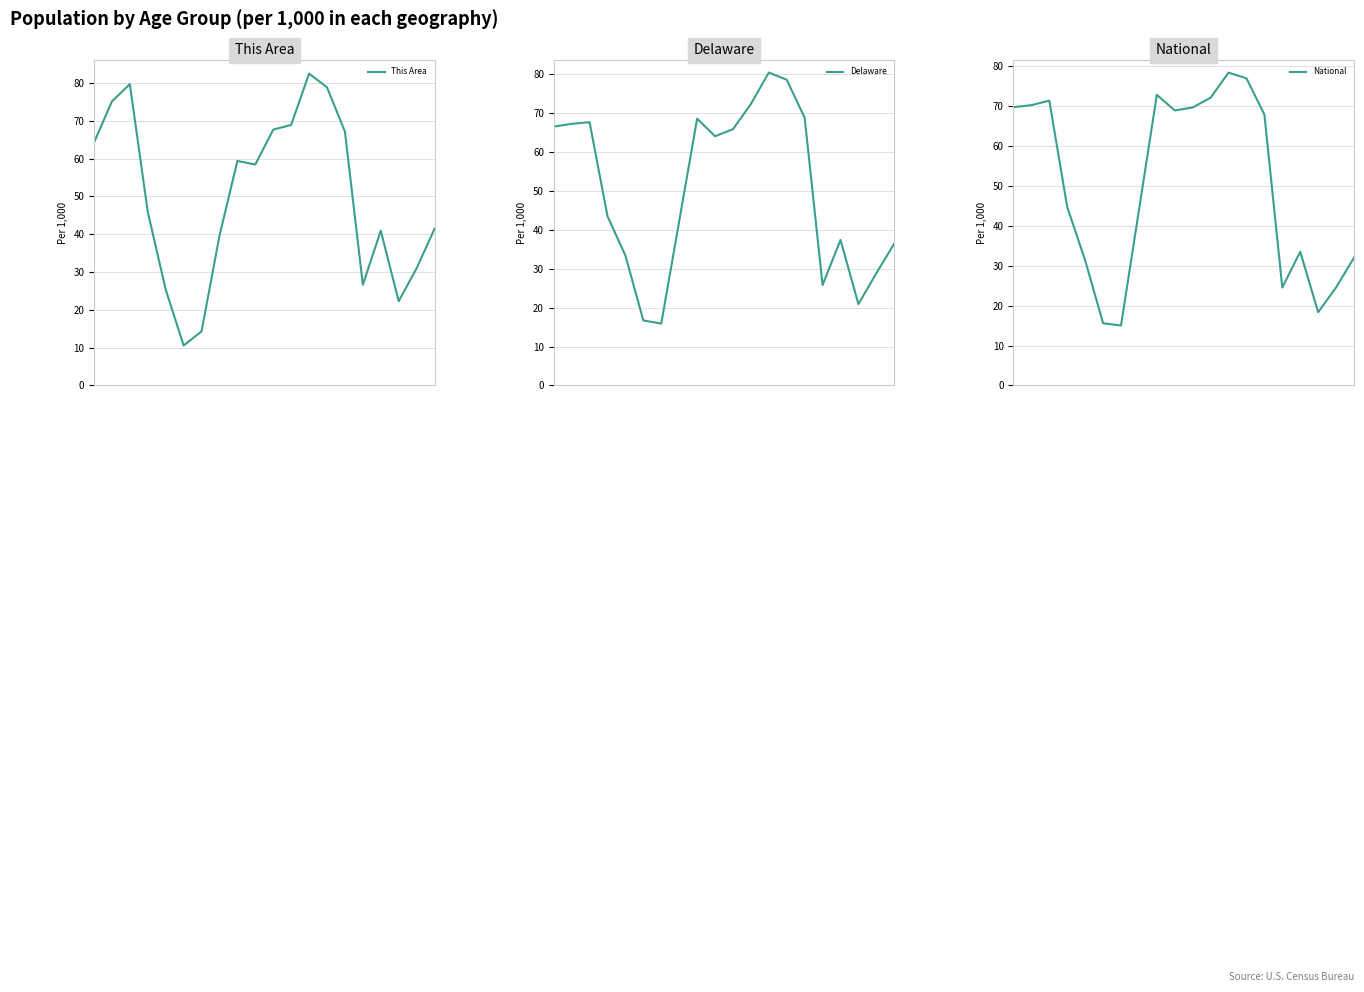

Rank the series at 1 from lowest to highest value.

Delaware, National, This Area